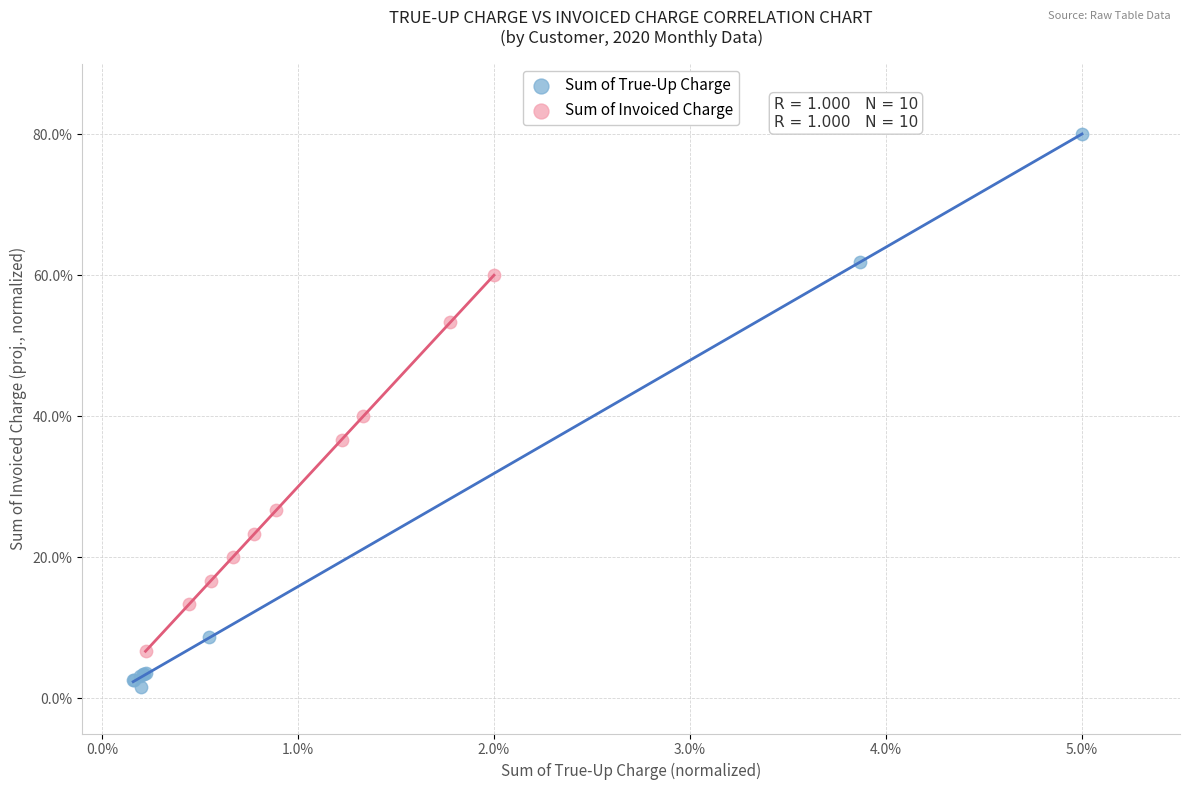

Which series reaches the minimum Y coordinate?

Sum of True-Up Charge